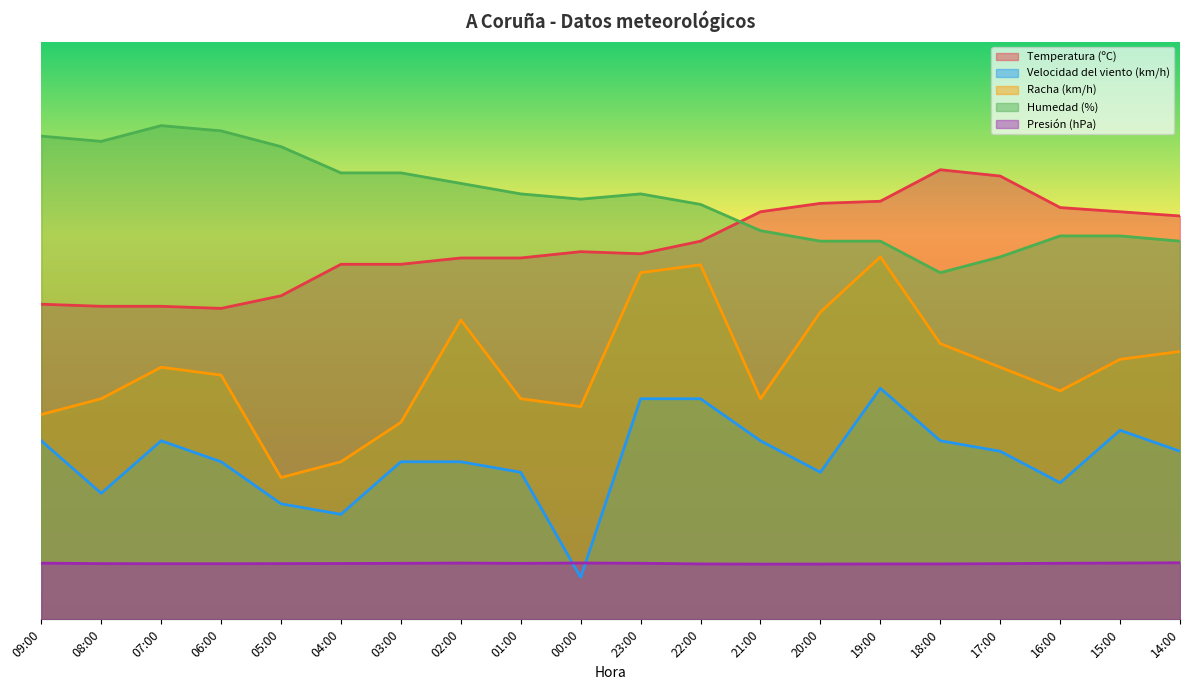

What is the difference between the maximum and minimum values in the Presión (hPa) series?

2.5